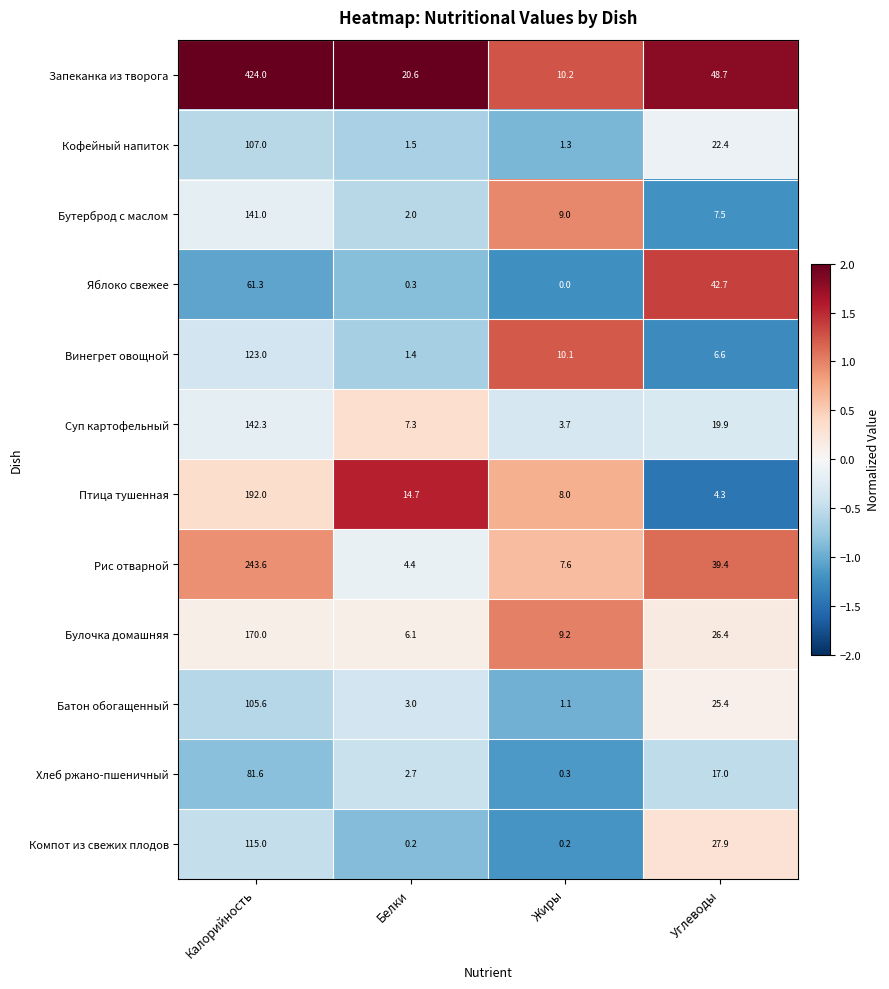

Rank the categories by Батон обогащенный value from highest to lowest.

Калорийность, Углеводы, Белки, Жиры